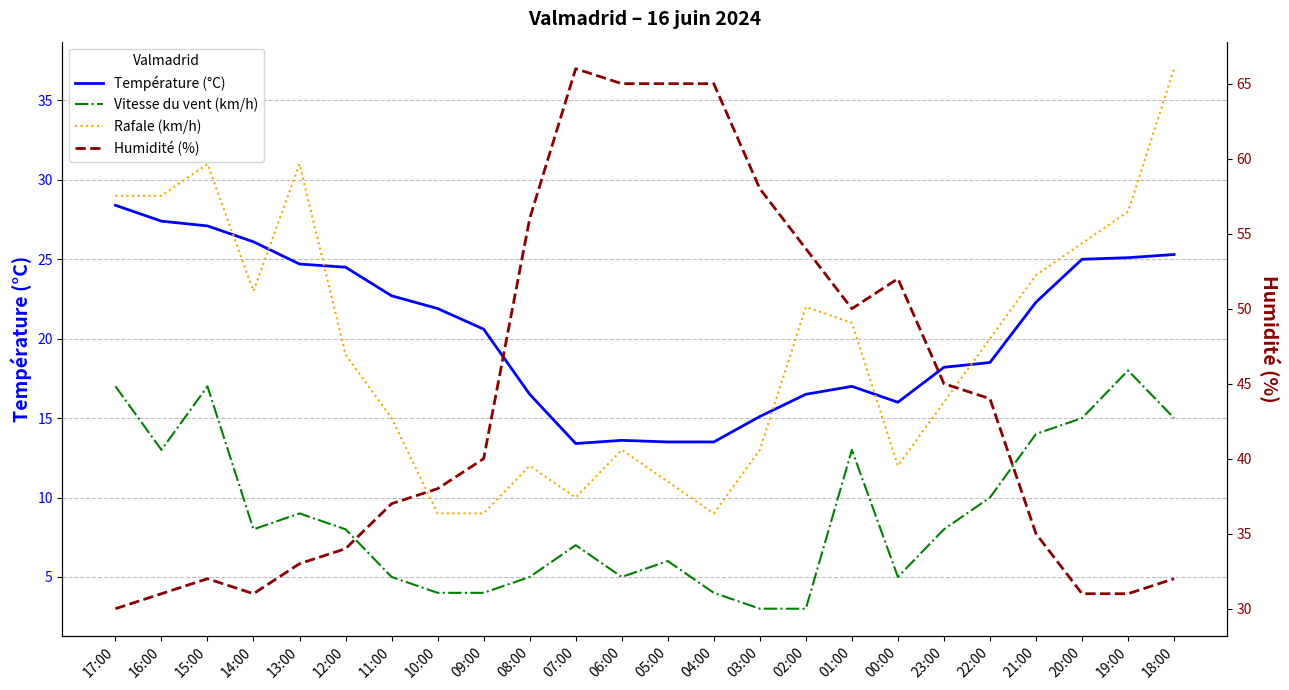

What is the highest value of the Rafale (km/h) series?

37.0